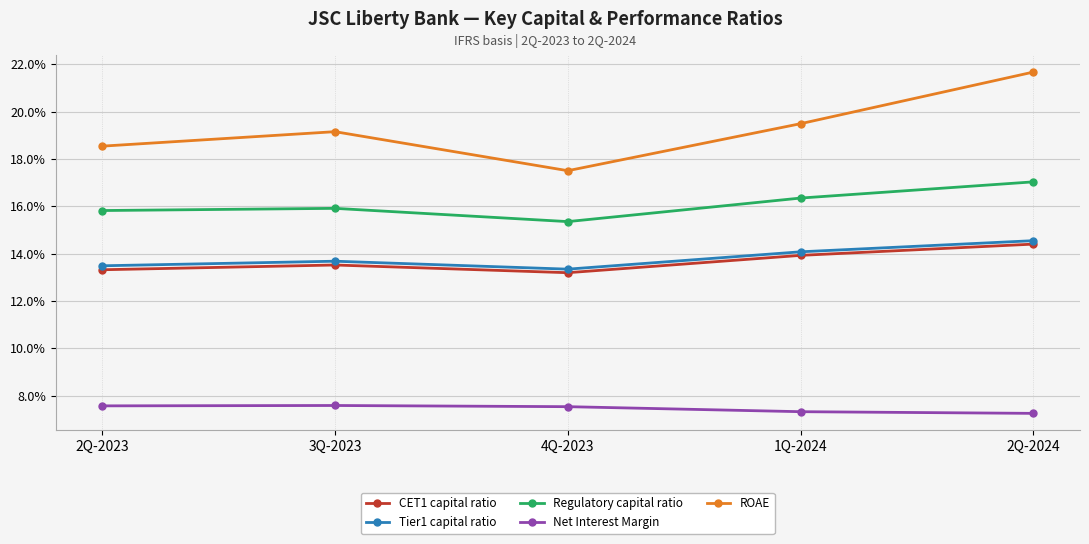

How many Tier1 capital ratio values are between 0 and 1?

5